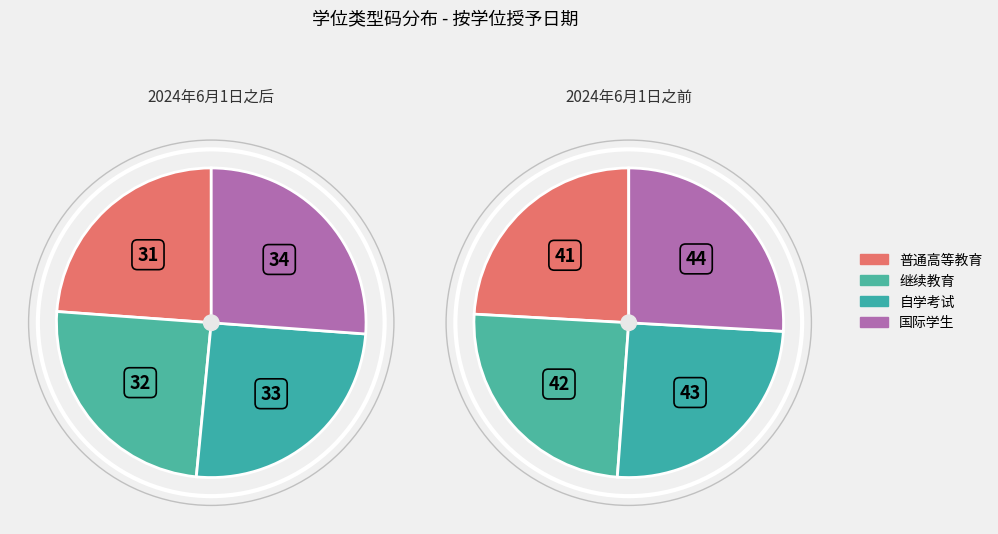

Combined, what portion of the pie is 0 and 3?

50.0%